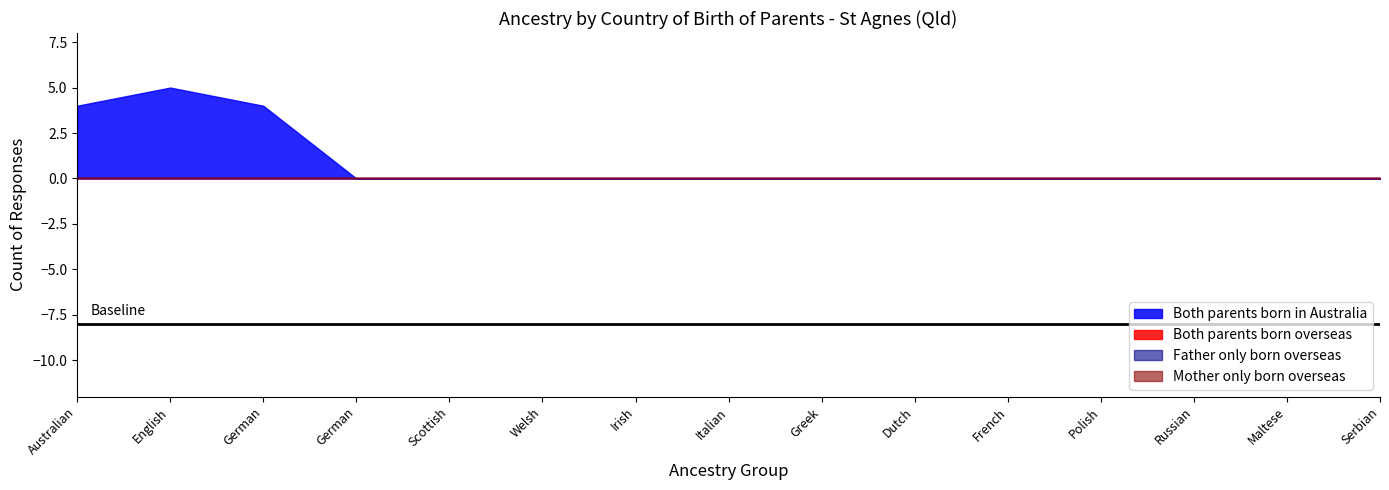

Which category has the lowest value in the Both parents born in Australia series?

German